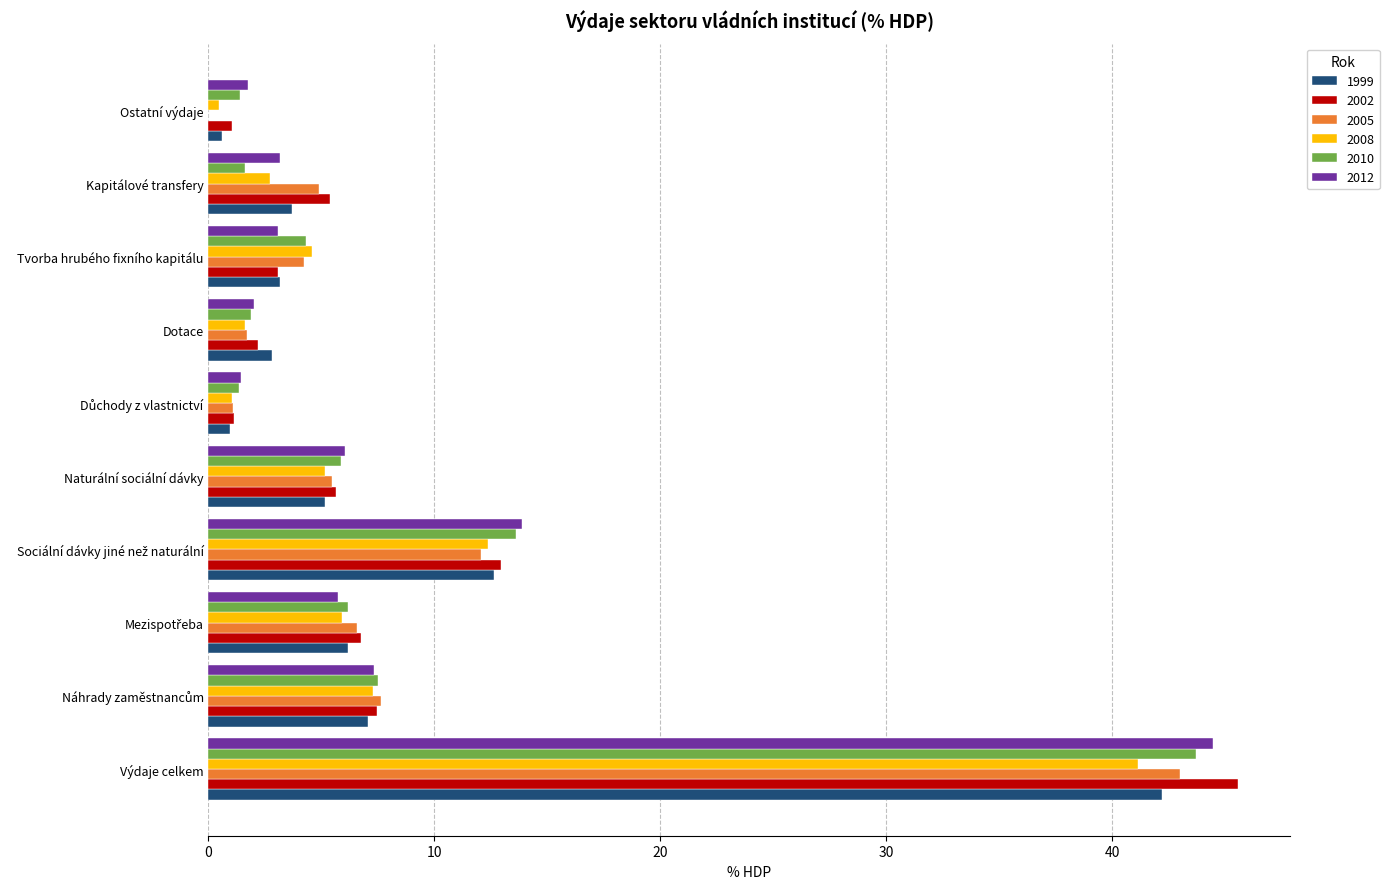

How many data points in 2008 are above 5?

5